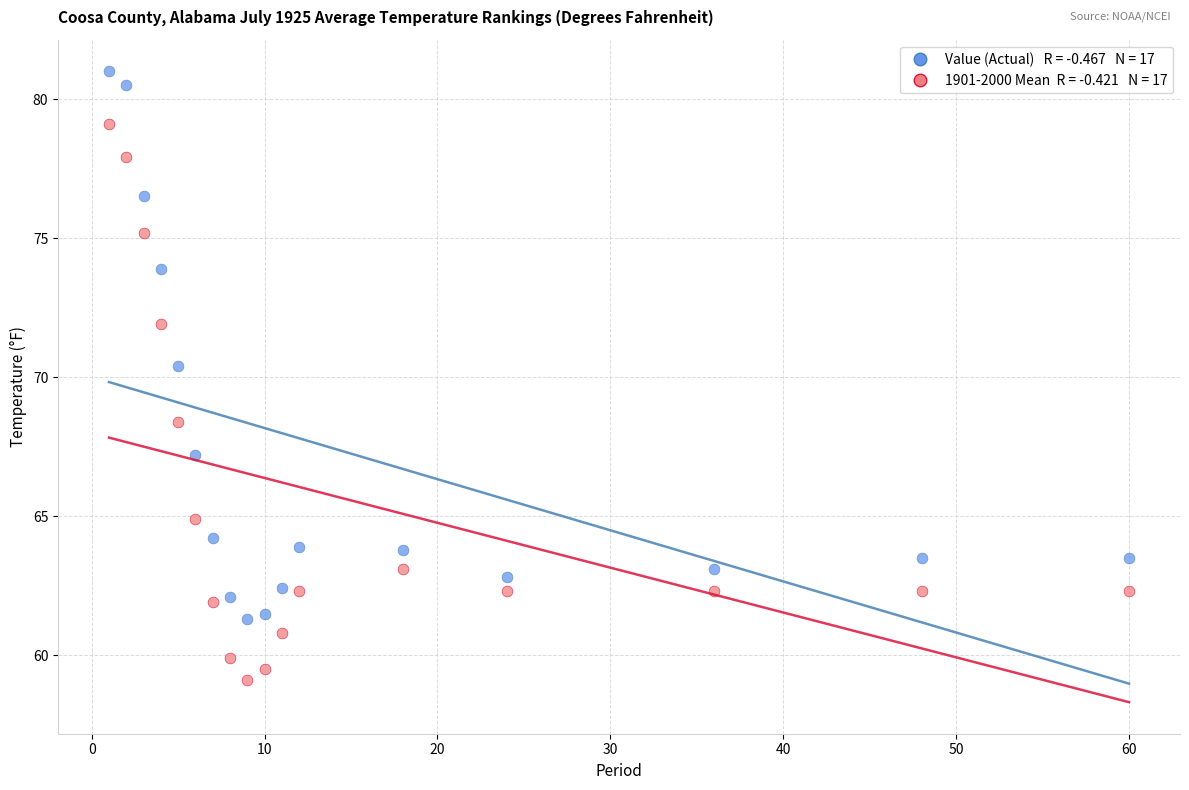

Across all data points, what is the range of X values (max minus min)?

59.0